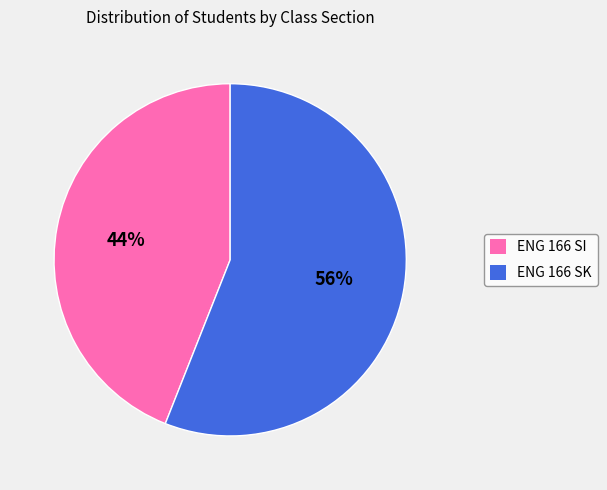

What is the majority slice?

ENG 166 SK